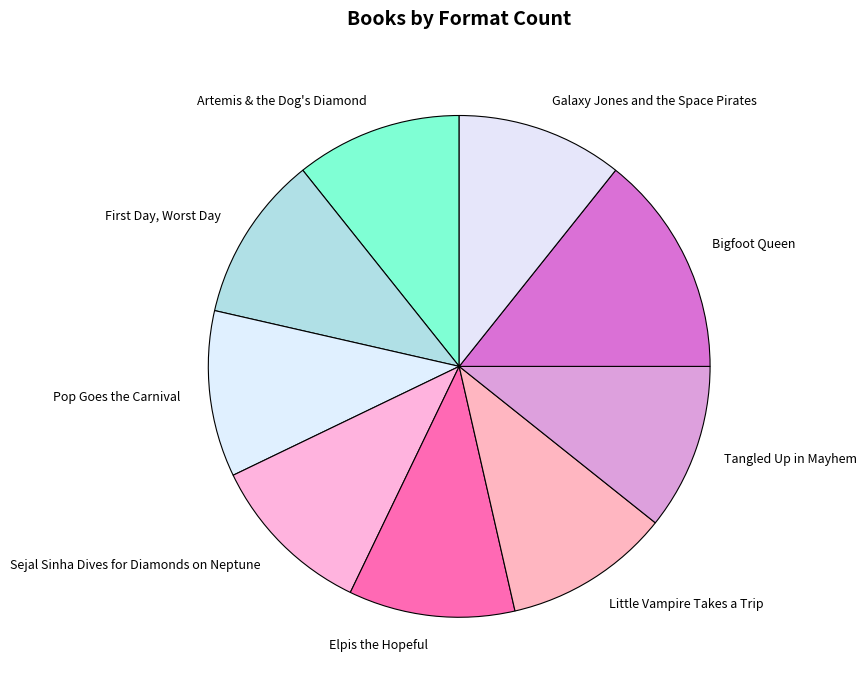

Which category has the biggest portion of the pie?

Bigfoot Queen